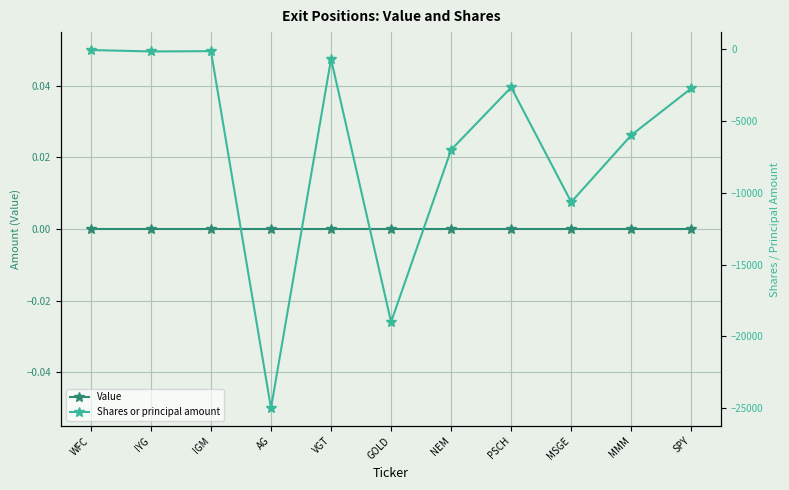

The Shares or principal amount series shows -256 at IYG. True or false?

False